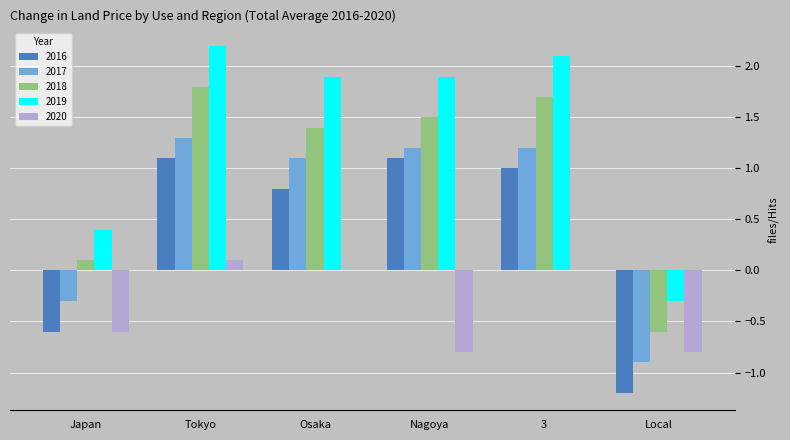

Read the 2018 value at Nagoya.

1.5